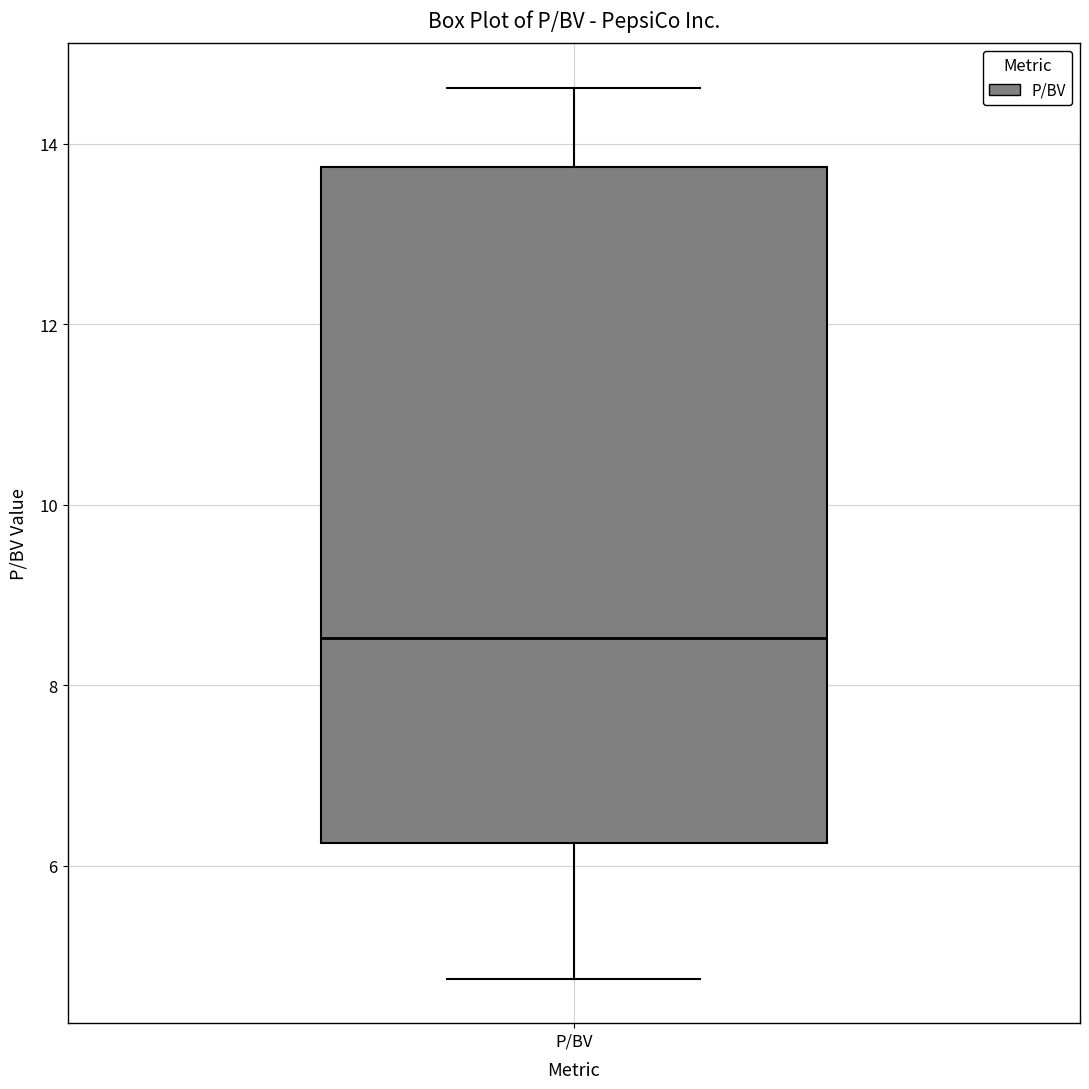

Where does the median line of the box for P/BV sit on the y-axis? The values are not printed on the chart, so give them approximately, as read against the axis.

8.6